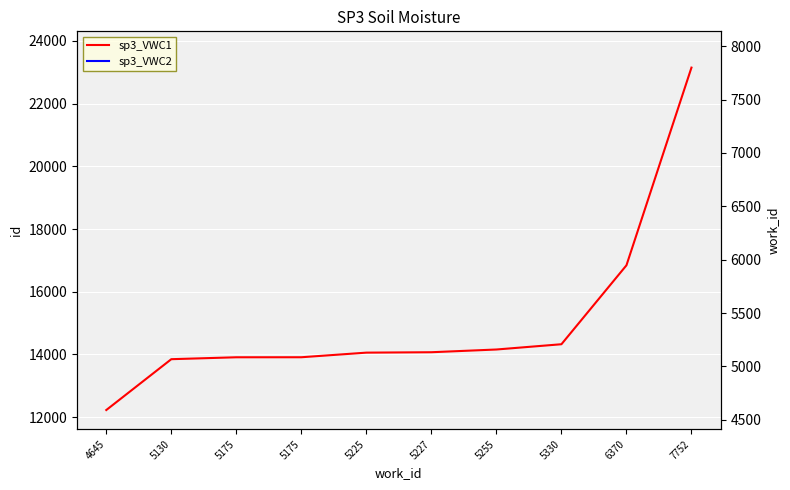

What is the sum of all sp3_VWC2 values?

55284